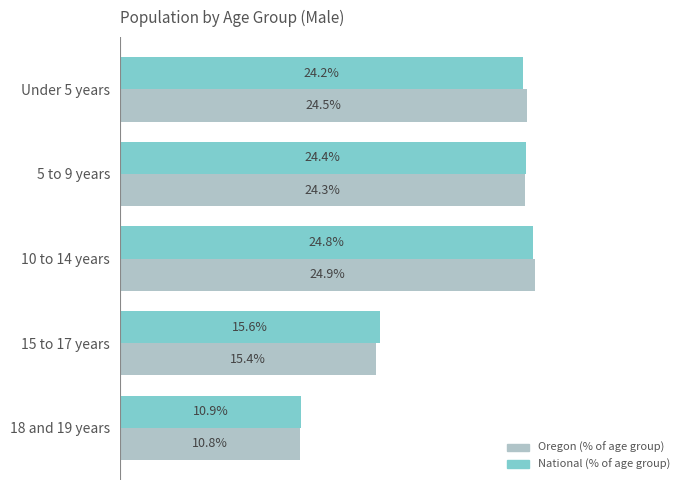

At which category is the sum across all series the highest?

10 to 14 years